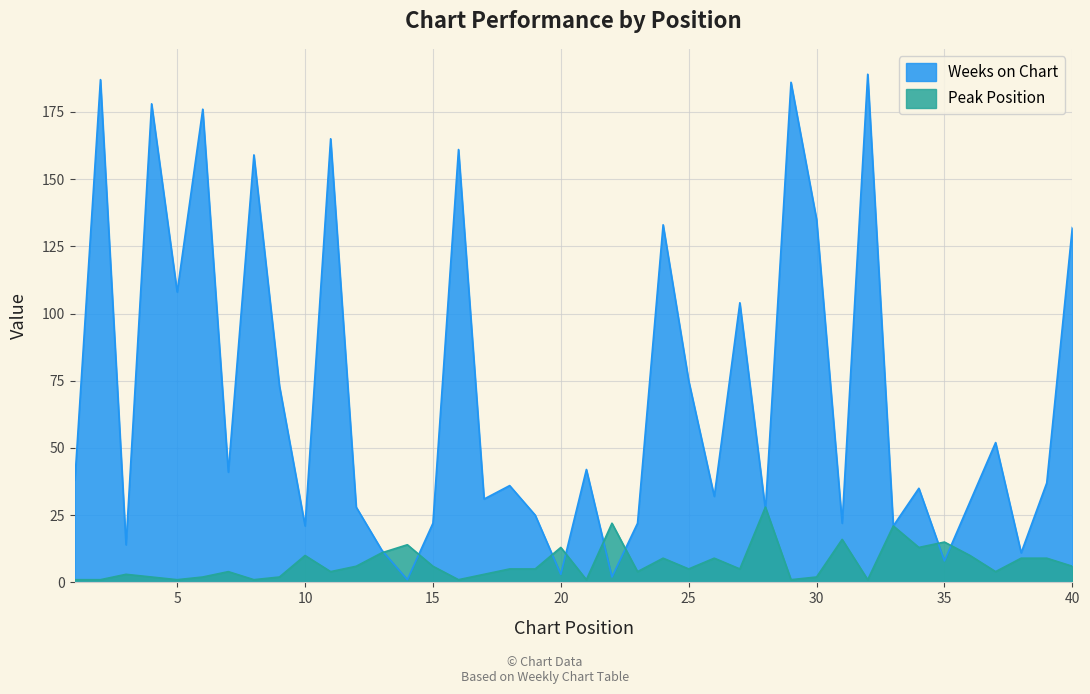

What value does the Peak Position series have at 37?

4